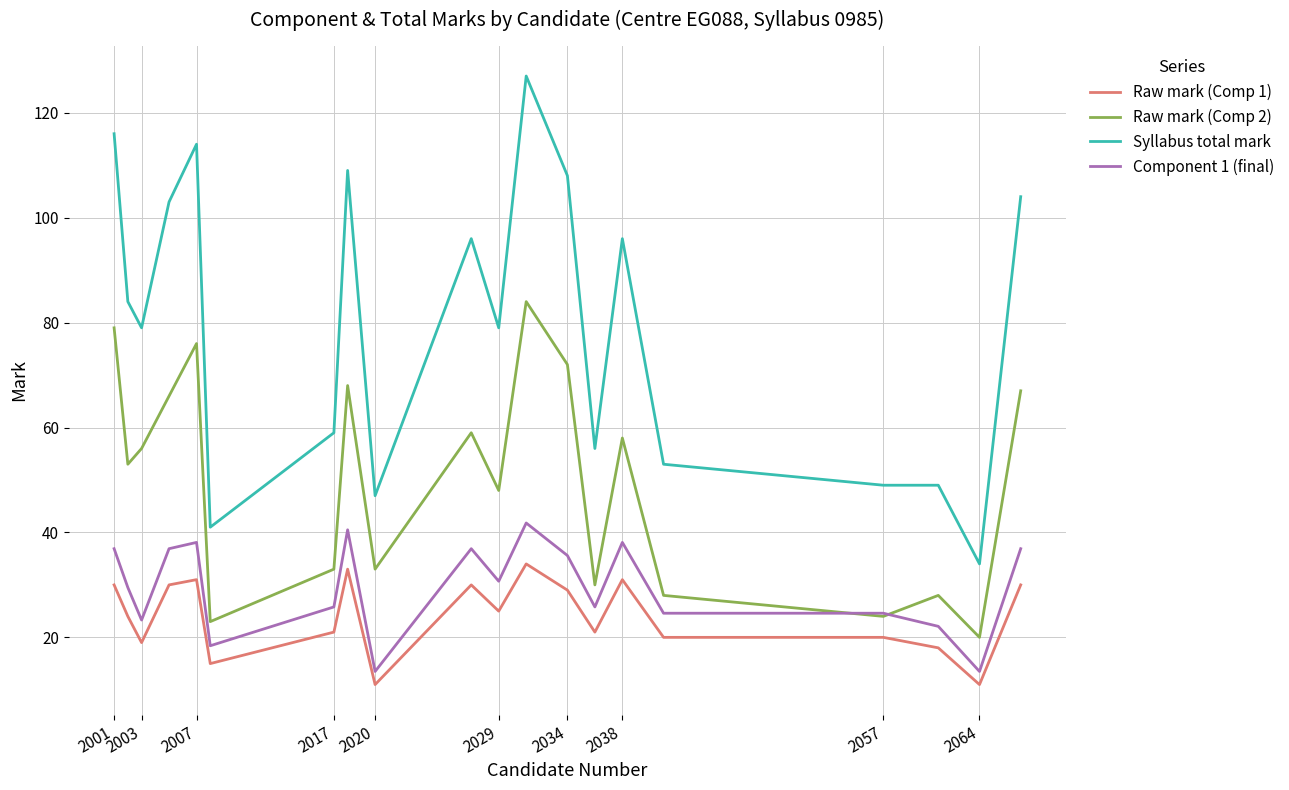

Reading left to right, extract all data points from this chart.

Raw mark (Comp 1): 30.0	24.0	19.0	30.0	31.0	15.0	21.0	33.0	11.0	30.0	25.0	34.0	29.0	21.0	31.0	20.0	20.0	18.0	11.0	30.0
Raw mark (Comp 2): 79.0	53.0	56.0	66.0	76.0	23.0	33.0	68.0	33.0	59.0	48.0	84.0	72.0	30.0	58.0	28.0	24.0	28.0	20.0	67.0
Syllabus total mark: 116.0	84.0	79.0	103.0	114.0	41.0	59.0	109.0	47.0	96.0	79.0	127.0	108.0	56.0	96.0	53.0	49.0	49.0	34.0	104.0
Component 1 (final): 36.9	29.5	23.3	36.9	38.1	18.4	25.8	40.5	13.5	36.9	30.7	41.8	35.6	25.8	38.1	24.6	24.6	22.1	13.5	36.9